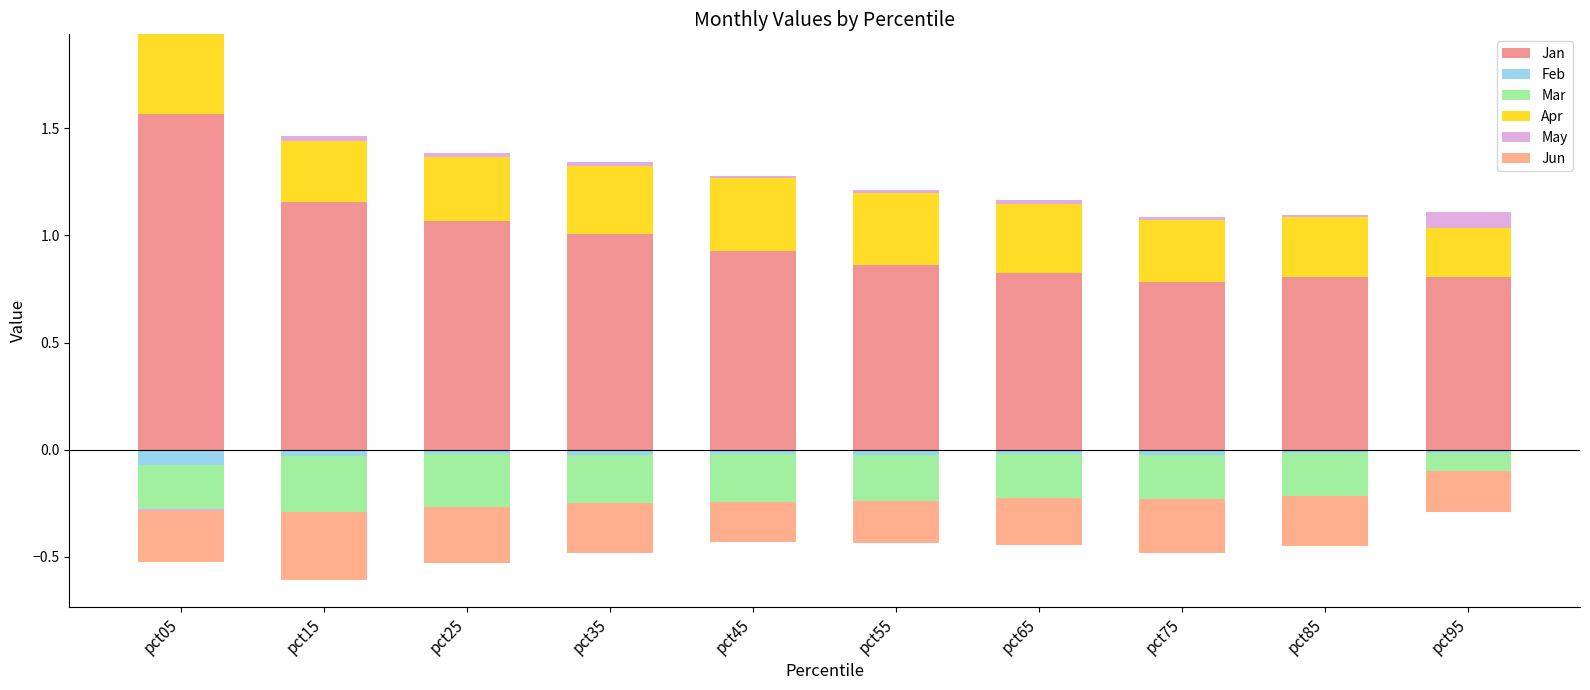

At which category does the chart reach its peak across all series?

pct05